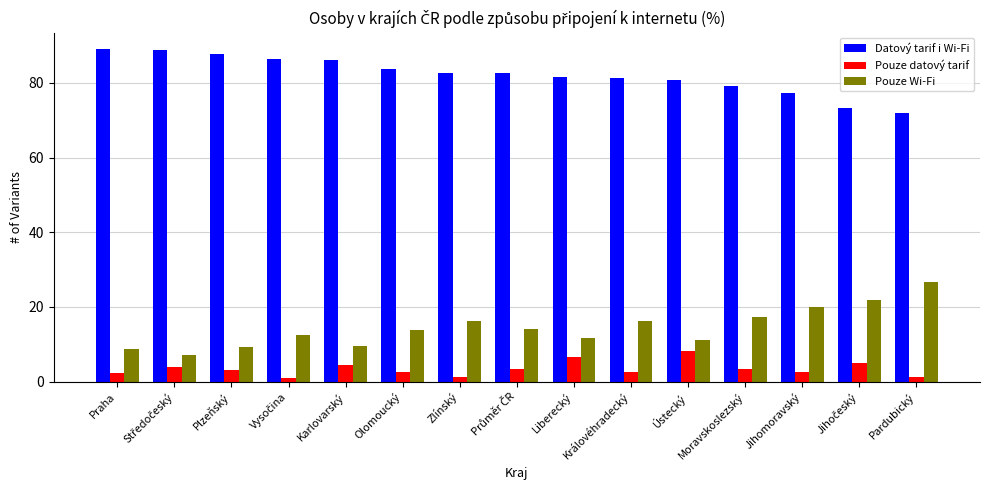

What is the smallest value displayed?

1.0